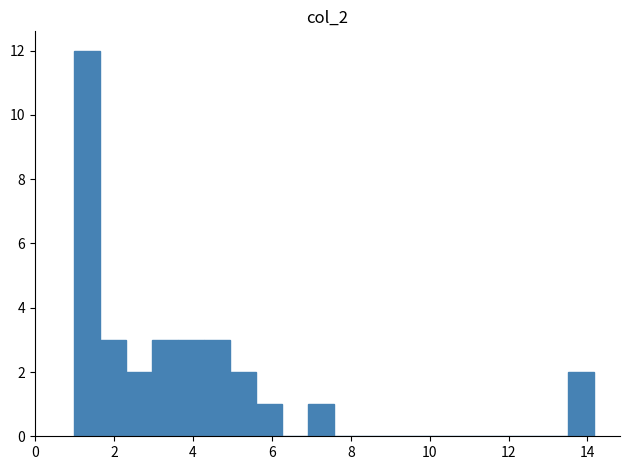

Around what value on the x-axis is the tallest bar? Give the approximate position of its centre, as read against the axis.

1.4